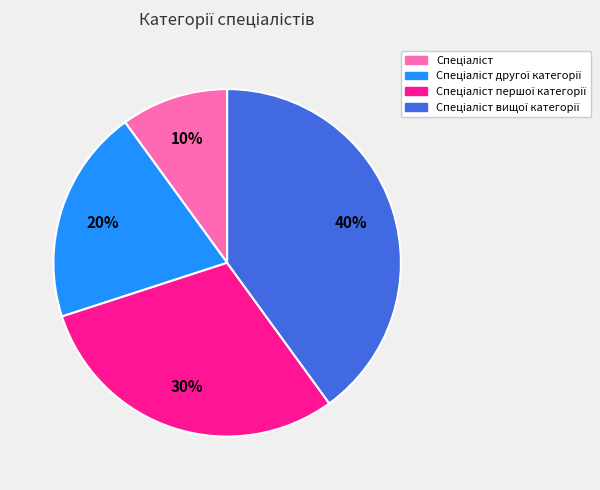

To the nearest percent, what is the average slice percentage?

25%